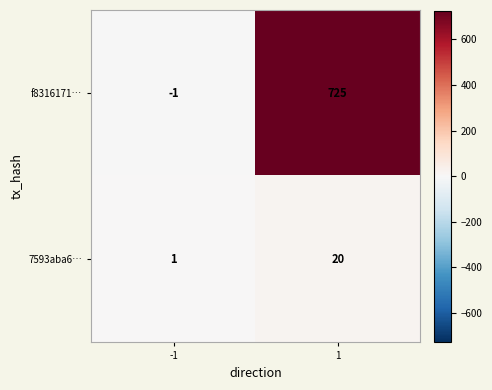

What is the sum of the 7593aba6… values at -1 and 1?

21